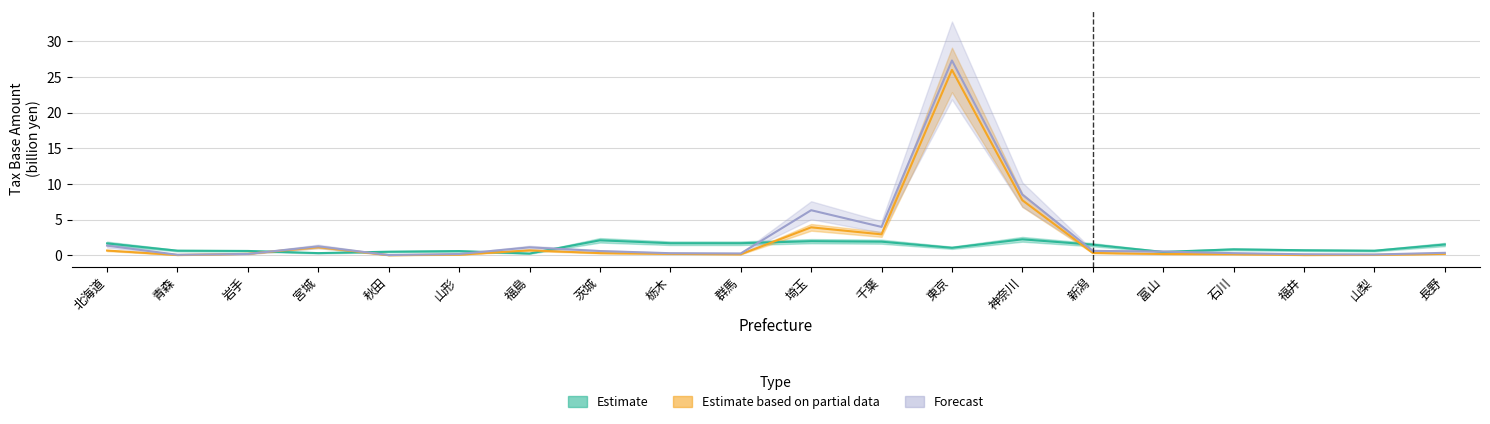

What is the total value across all series at 新潟?

2.4